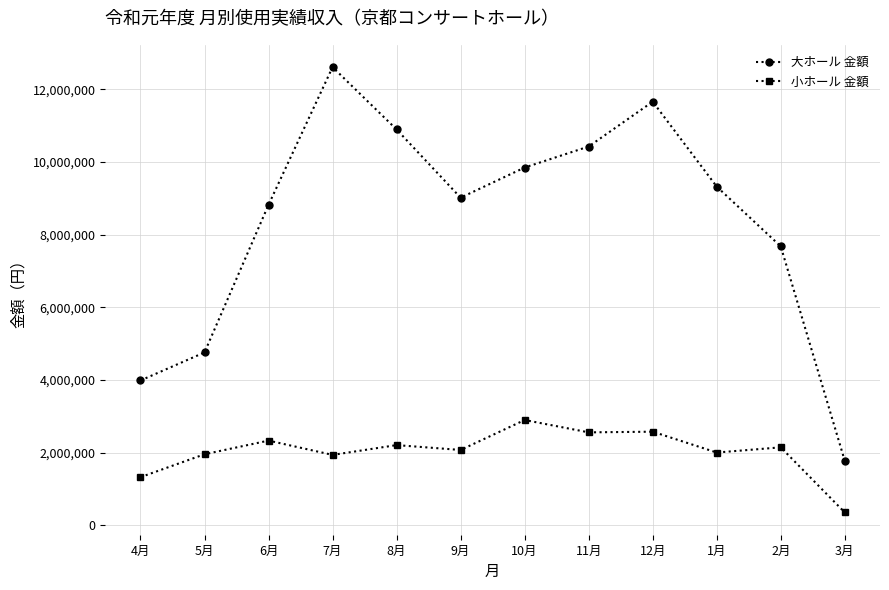

What is the difference between the 小ホール 金額 values at 6月 and 11月?

226750